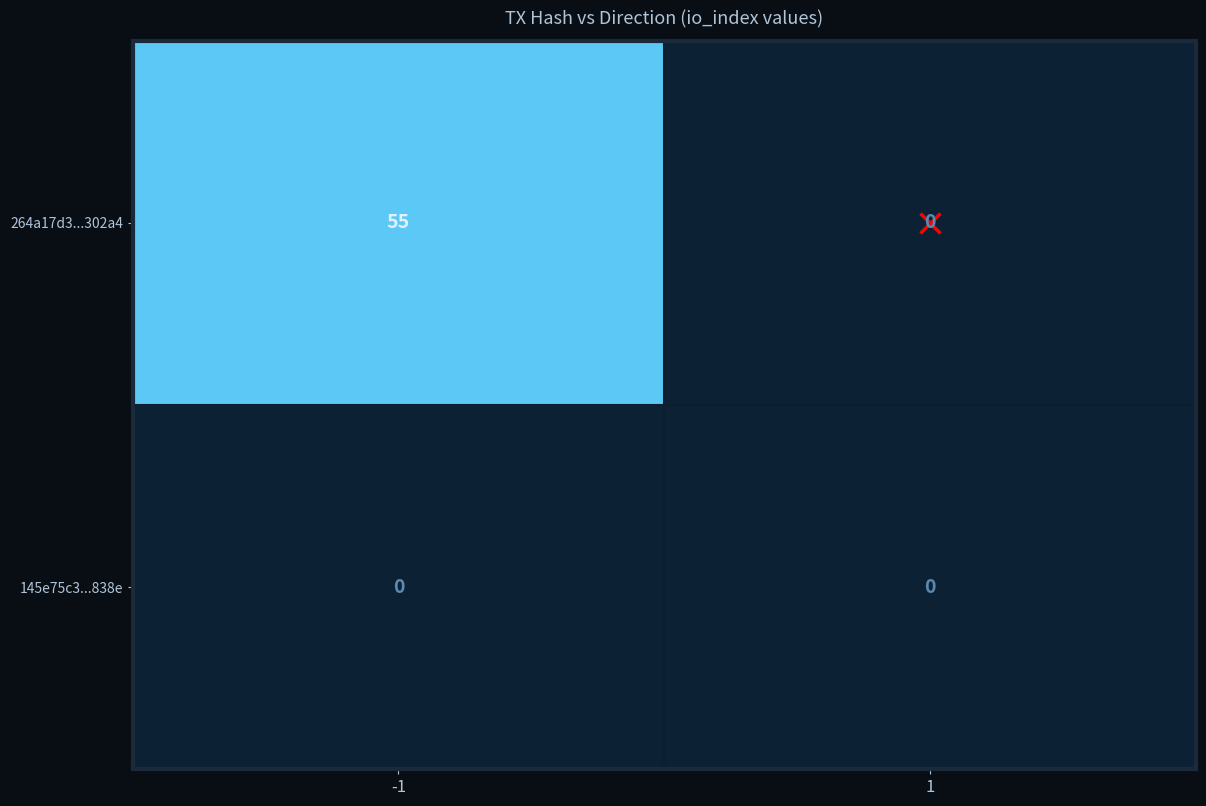

How many series are shown in this chart?

2